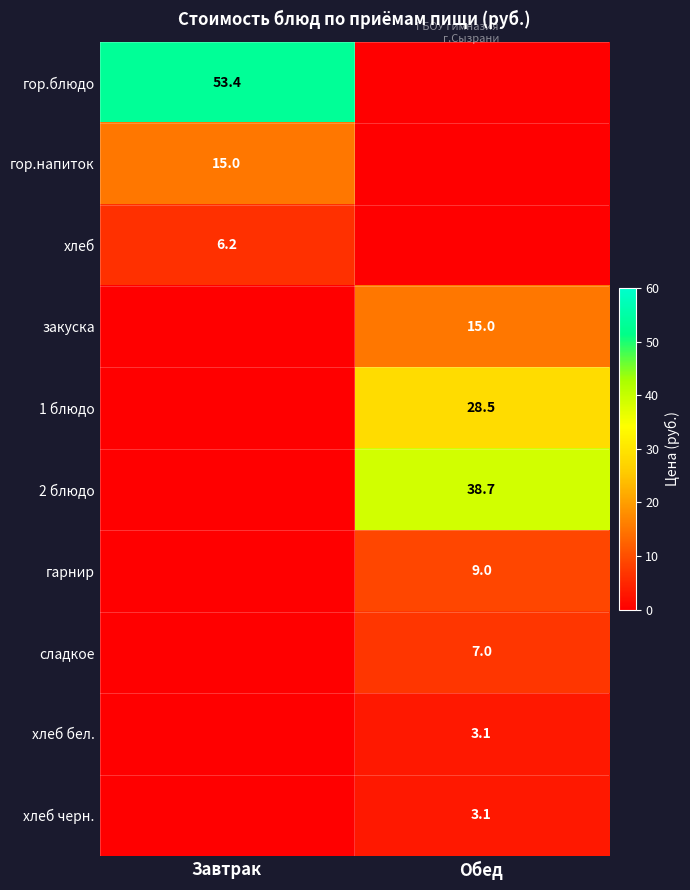

The value of гарнир at Обед is 9.0. True or false?

True